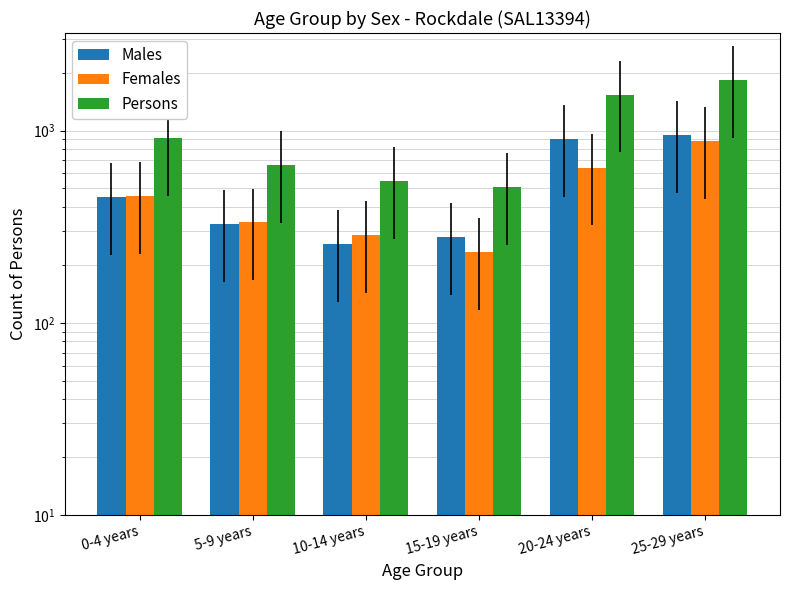

Is it true that Females equals 138 at 15-19 years?

False